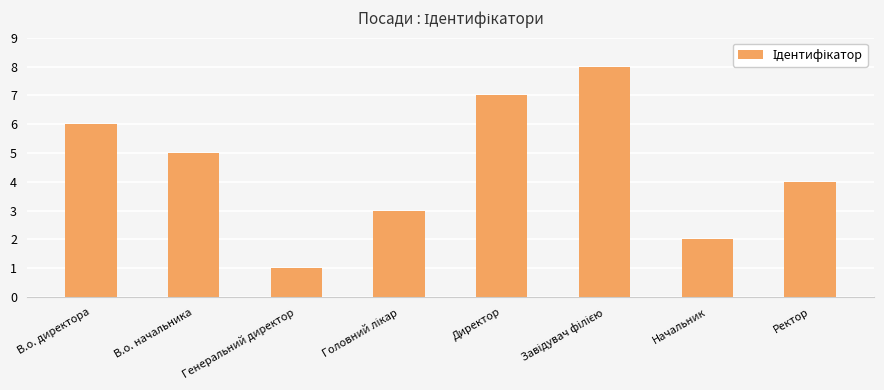

Which has a higher value, Директор or В.о. начальника?

Директор